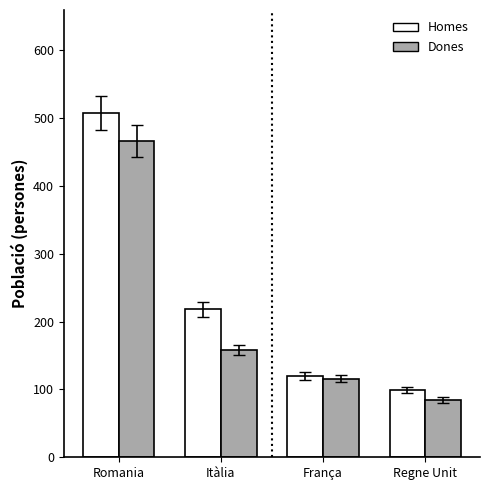

At how many categories does at least one series exceed 90?

4